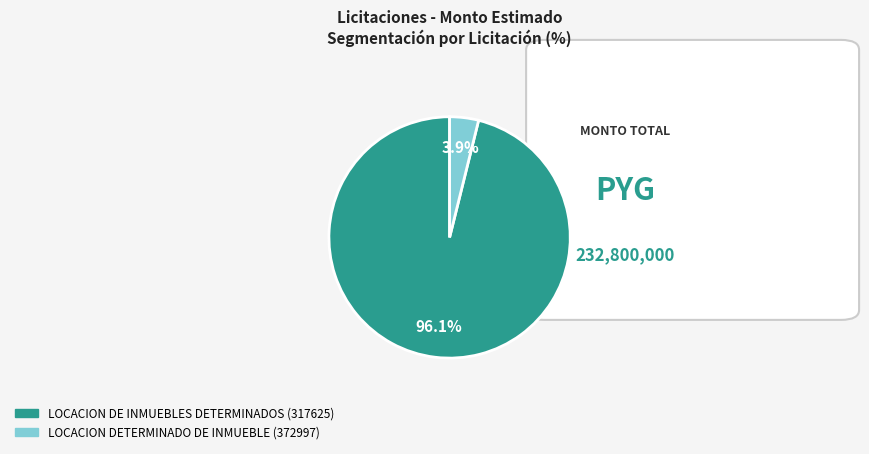

Count the number of slices in the pie.

2